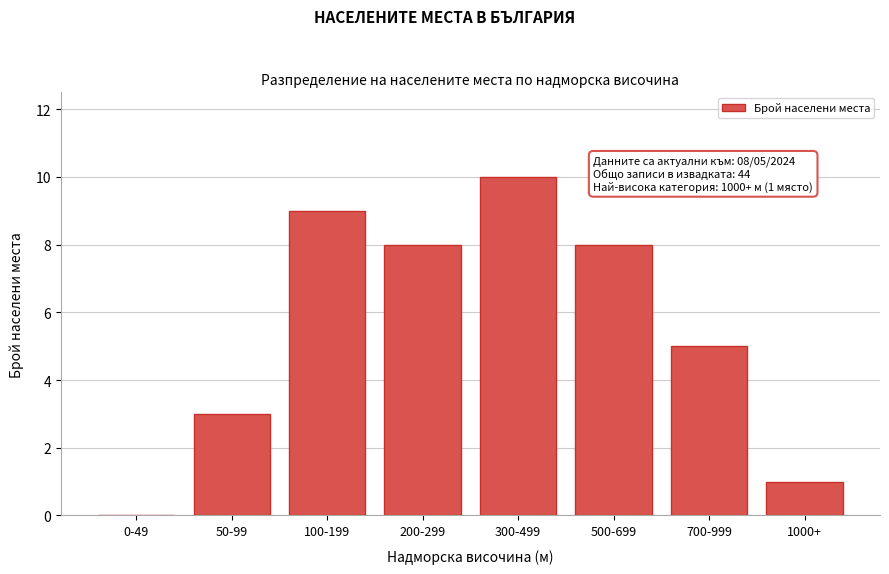

Reading left to right, what are all the values shown in this chart?

0-49=0	50-99=3	100-199=9	200-299=8	300-499=10	500-699=8	700-999=5	1000+=1